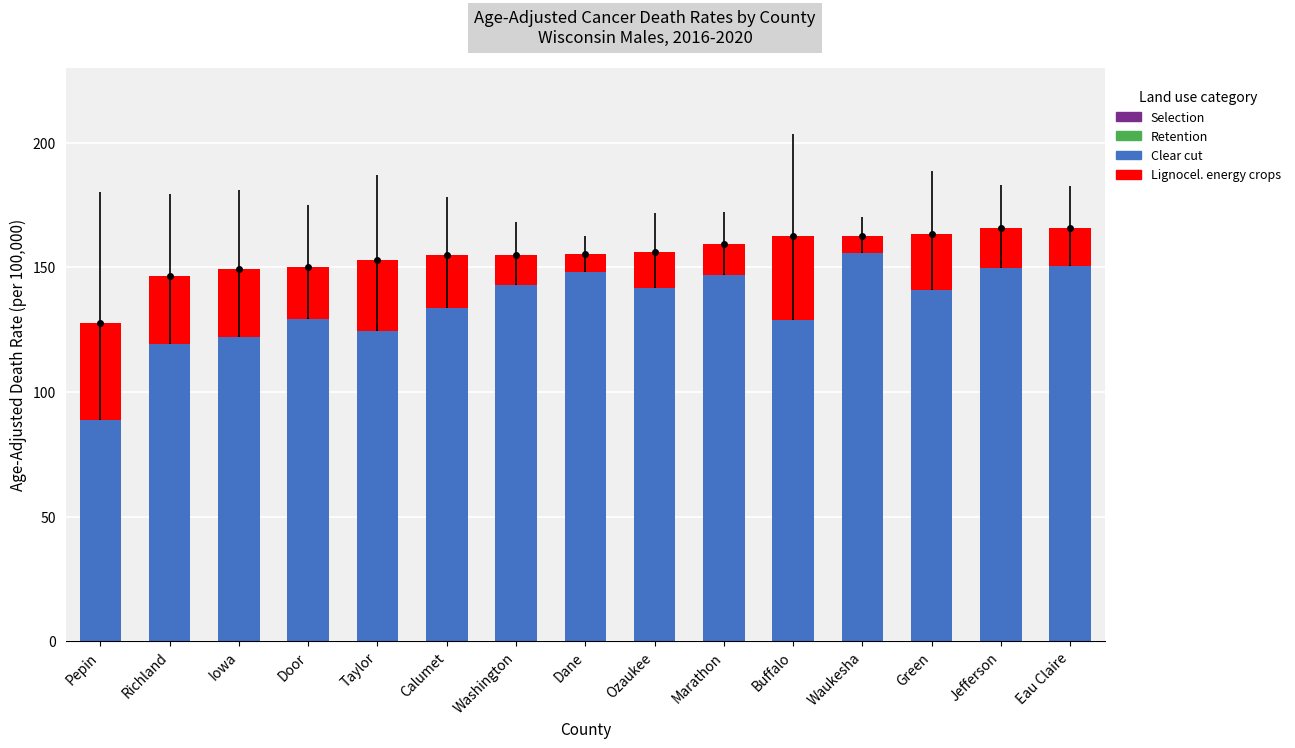

What is the spread (max minus min) of values at Ozaukee?

127.6